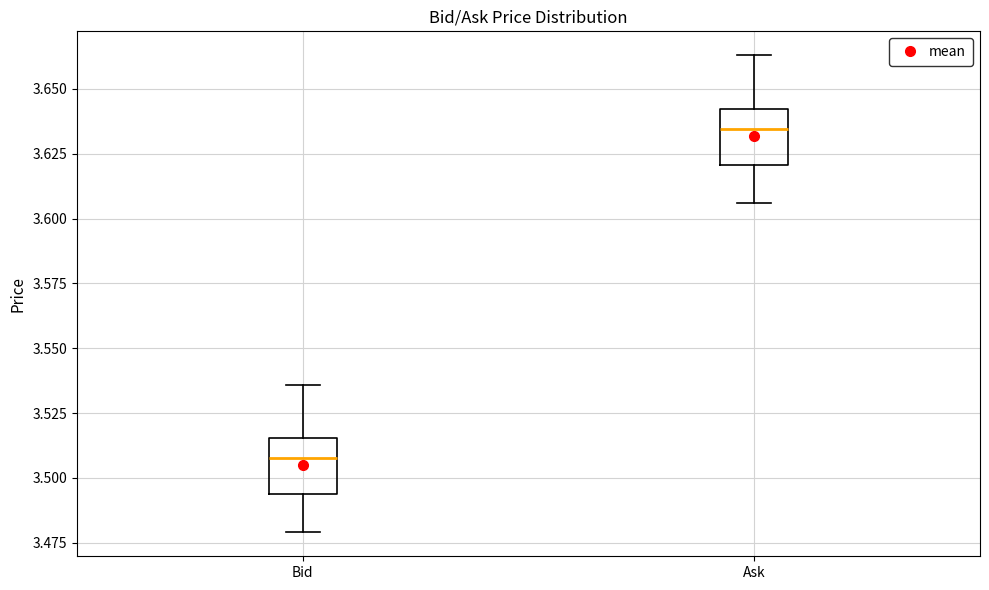

Reading left to right, read every box against the y-axis: the position of its median line, the range the box covers, and the ends of its whiskers. The values are not printed on the chart, so give them approximately, as read against the axis.

Bid: median 3.510, box 3.495 to 3.515, whiskers 3.480 to 3.535
Ask: median 3.635, box 3.620 to 3.640, whiskers 3.605 to 3.665